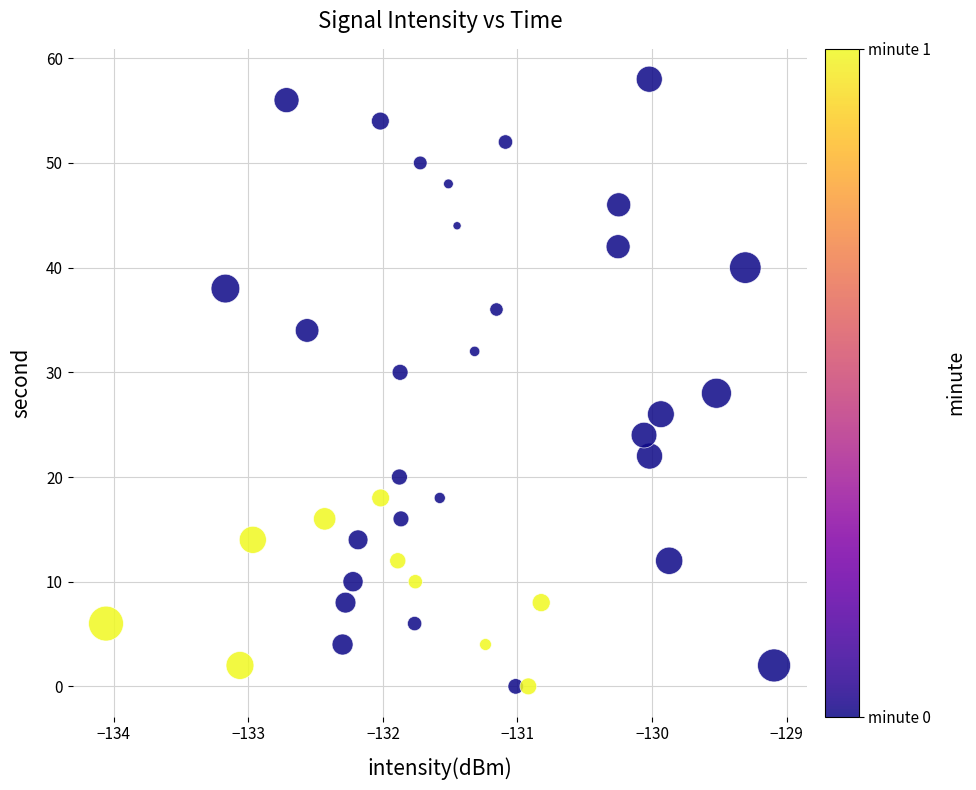

What is the range of Y values (max minus min)?

58